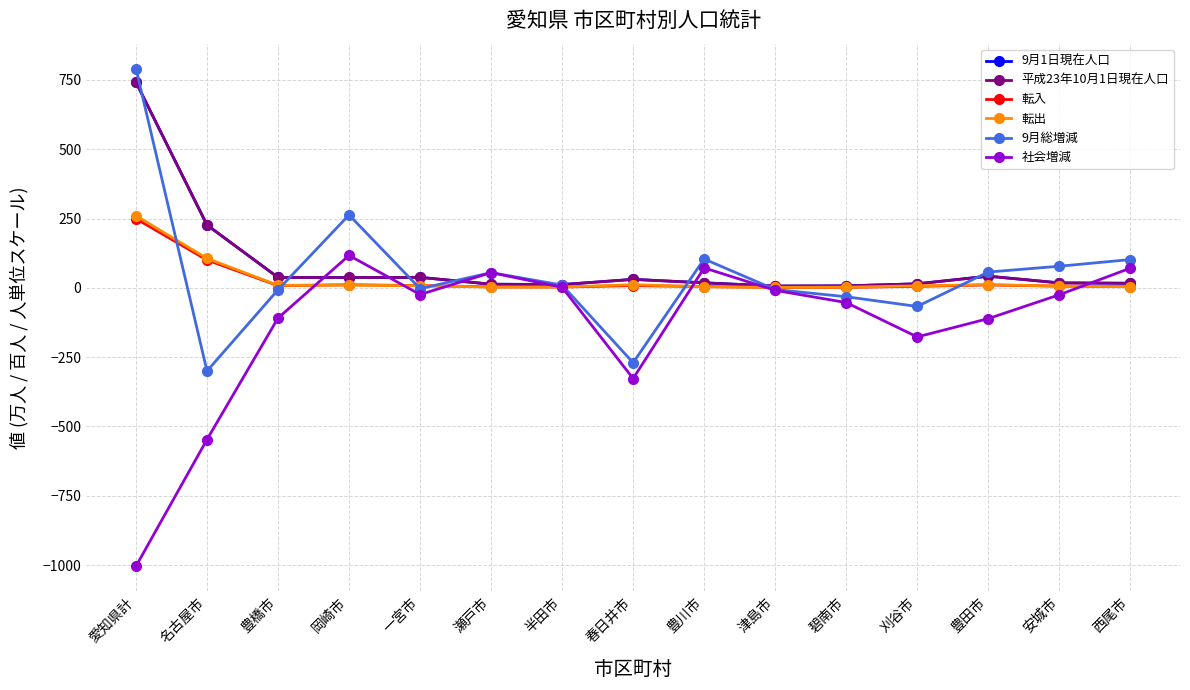

What value does the 9月総増減 series have at 春日井市?

-270.0